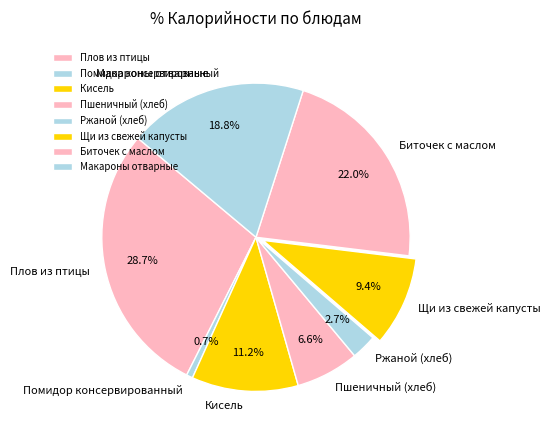

What is the smallest slice in the pie chart?

Помидор консервированный